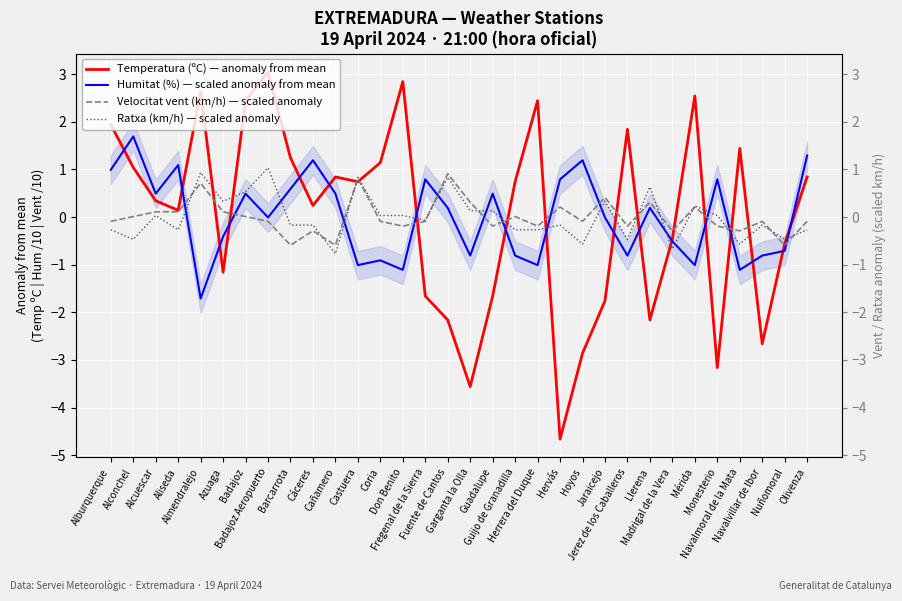

At which label is Humitat (%) — scaled anomaly from mean closest to 0?

Badajoz Aeropuerto